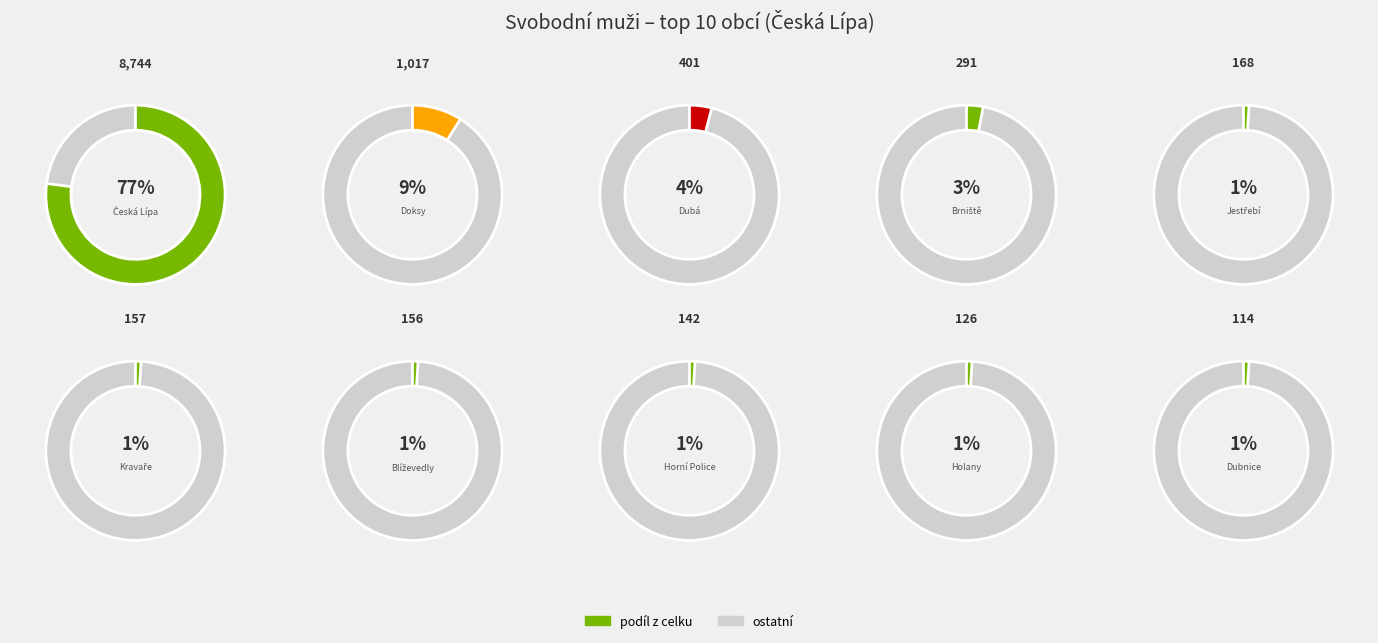

Combined, do Častolovice and Holany account for over 50%?

No